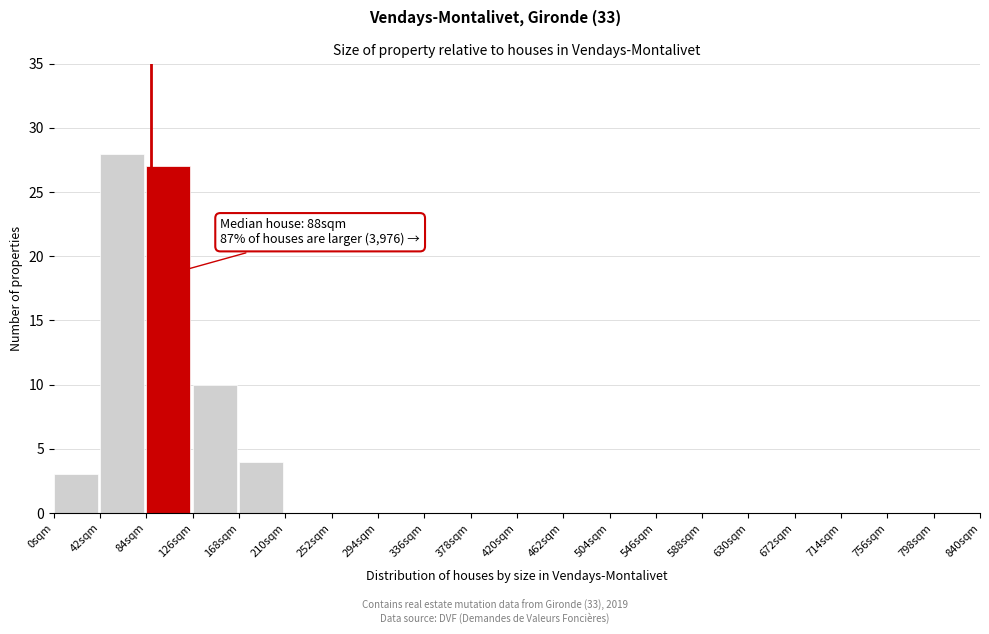

Which range on the x-axis has the tallest bar?

42 to 84